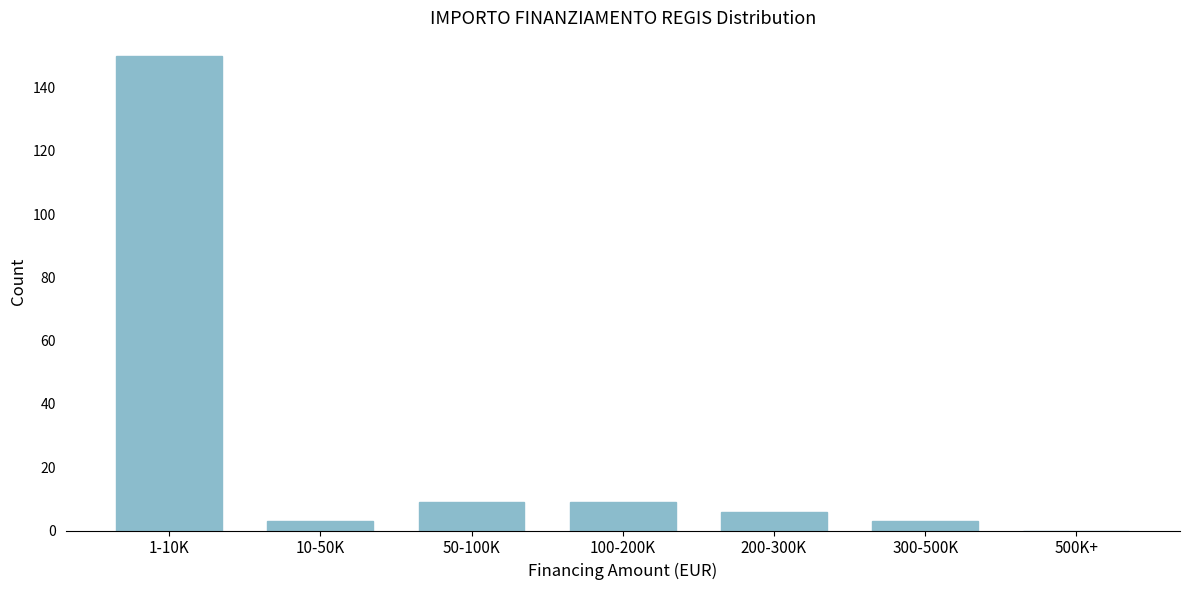

Reading left to right, transcribe all the data shown in this chart.

1-10K=150	10-50K=3	50-100K=9	100-200K=9	200-300K=6	300-500K=3	500K+=0